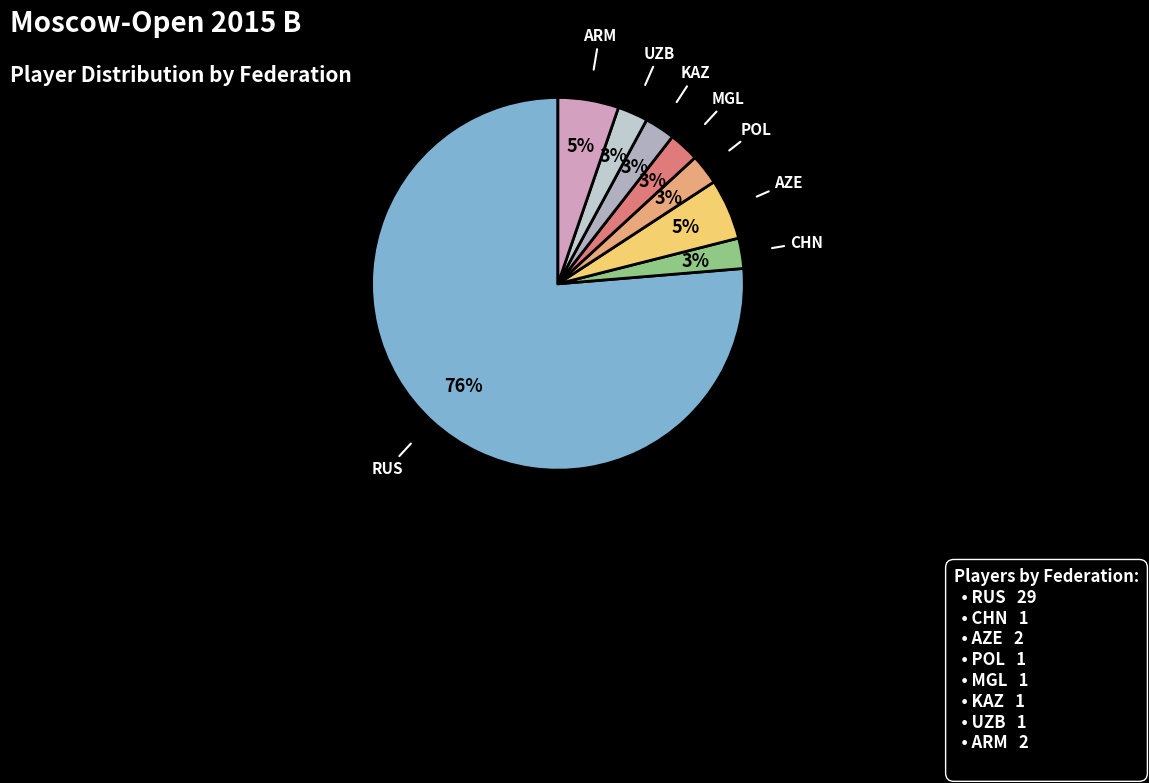

To the nearest percent, what is the average slice percentage?

12%